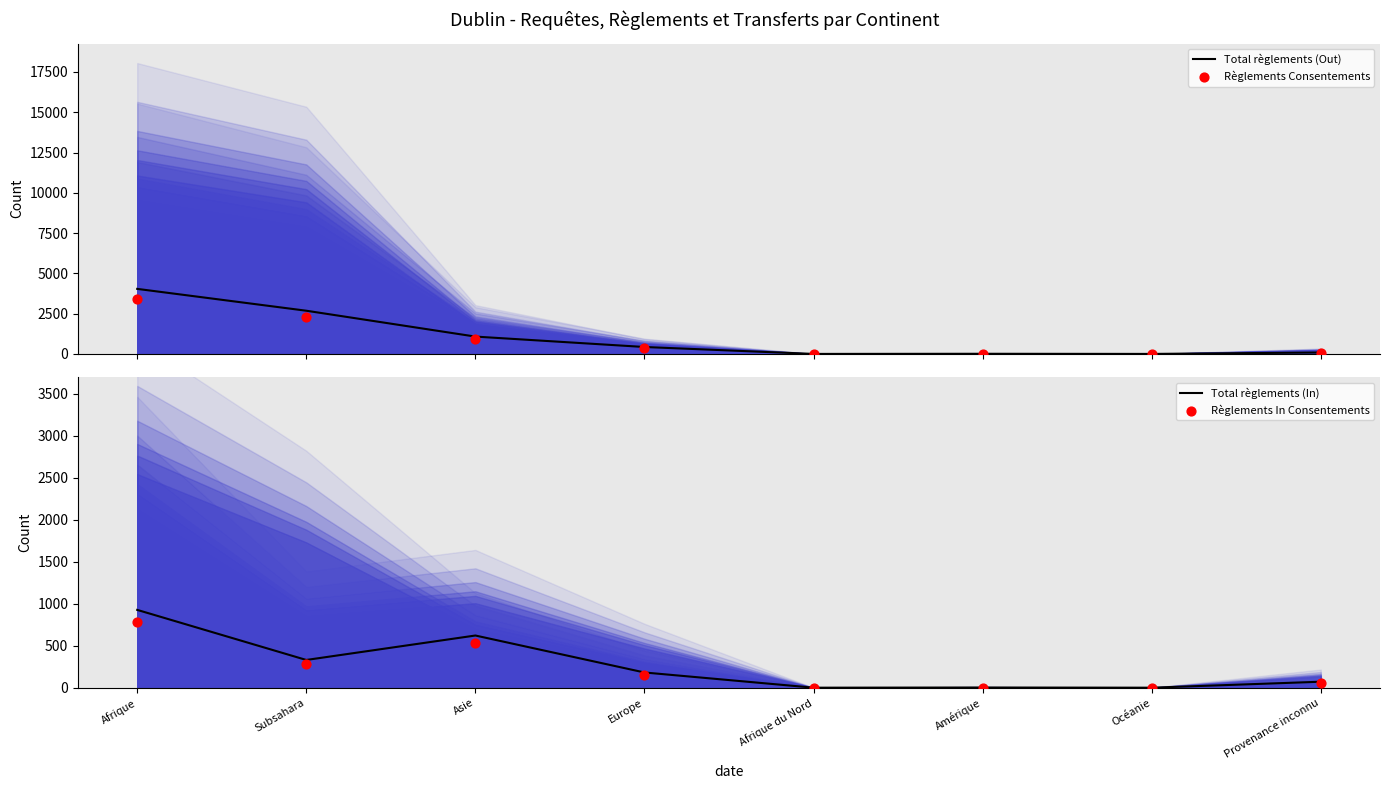

Which series has the largest Y range (max minus min)?

Total règlements (Out)